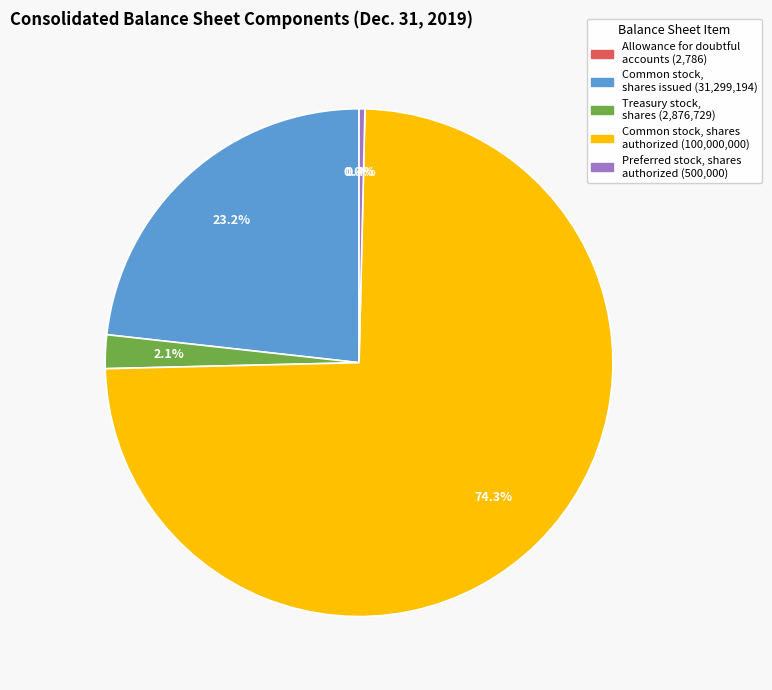

Combined, do Common stock, shares authorized and Treasury stock, shares account for over 50%?

Yes